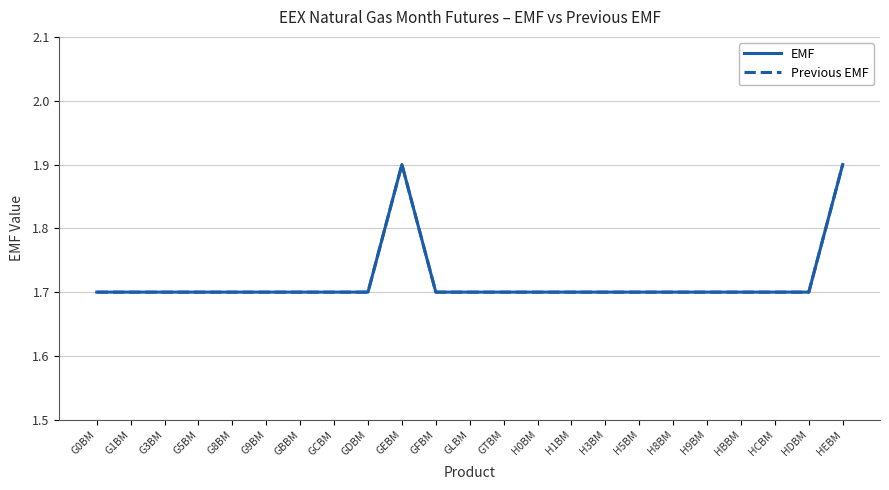

What is the value of the Previous EMF point at the 5th from the left?

1.7